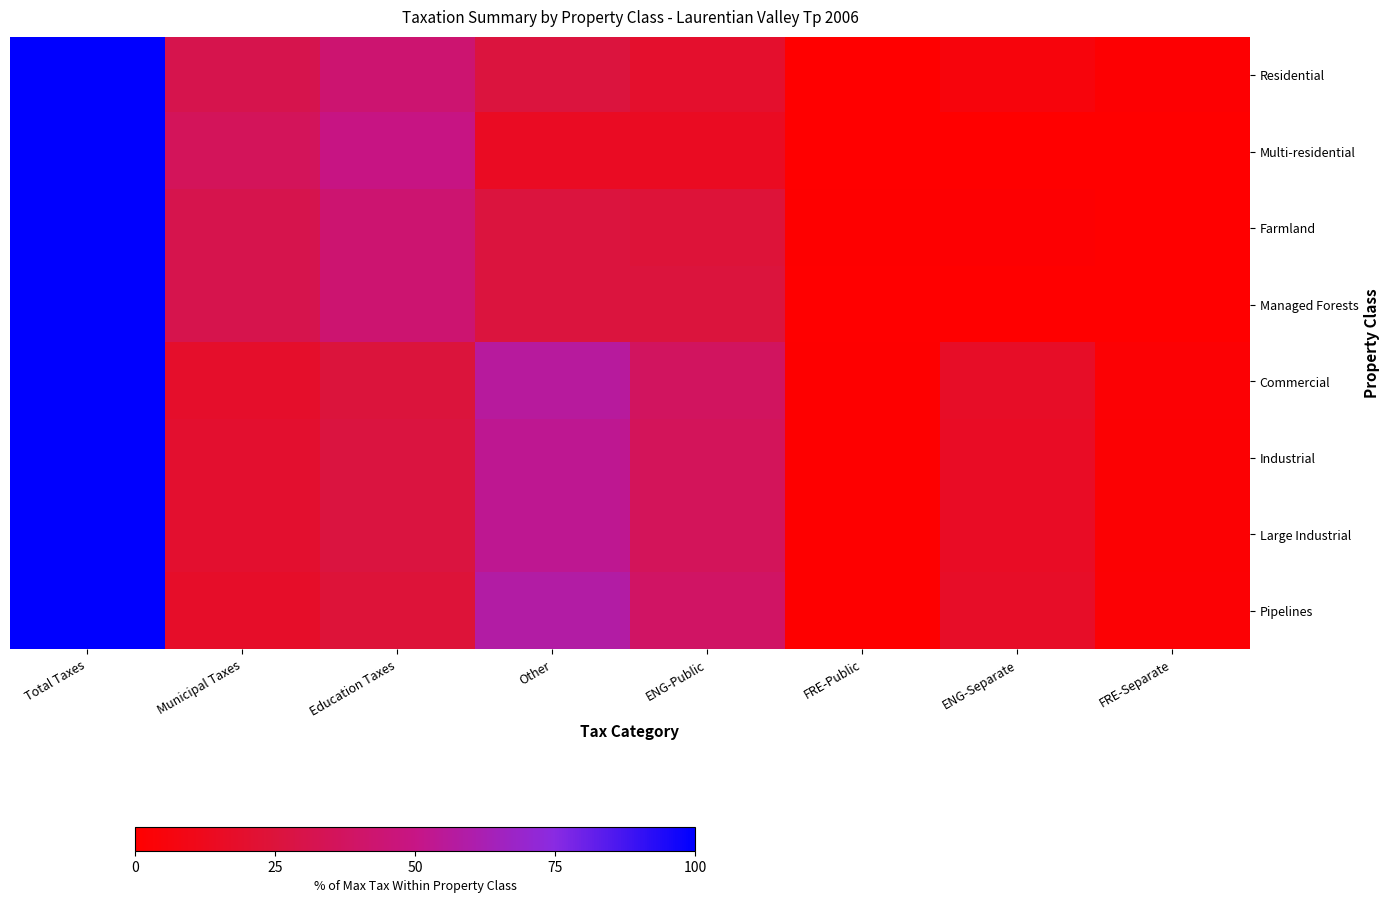

What is the difference between the highest and lowest values at ENG-Public?

24.1